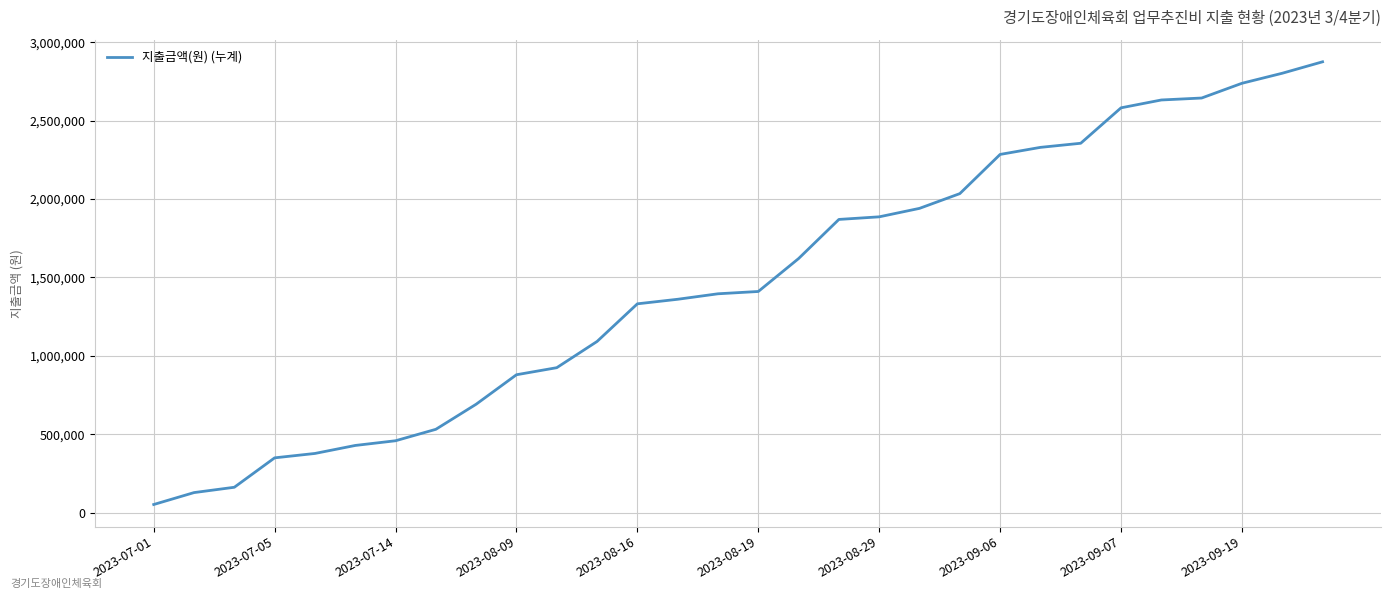

What is the maximum value shown in the chart?

2875400